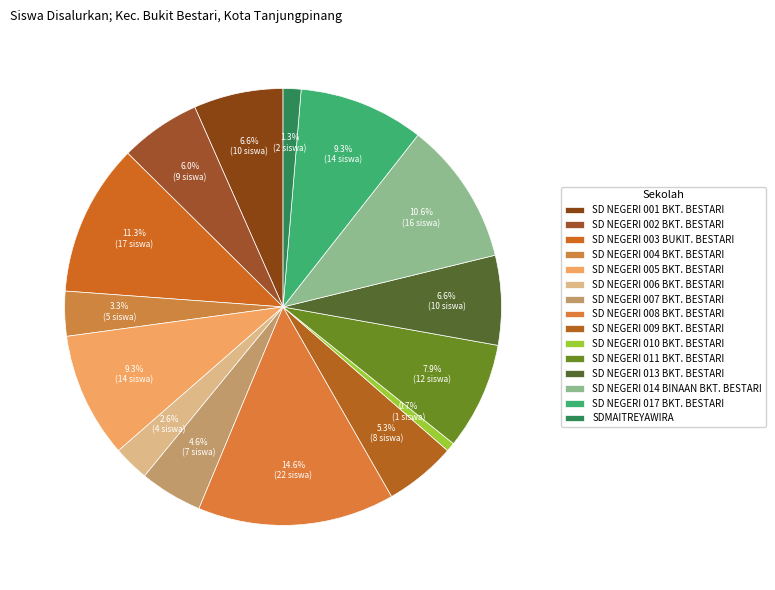

To the nearest percent, what is the combined percentage of SD NEGERI 010 BKT. BESTARI and SD NEGERI 009 BKT. BESTARI?

6%